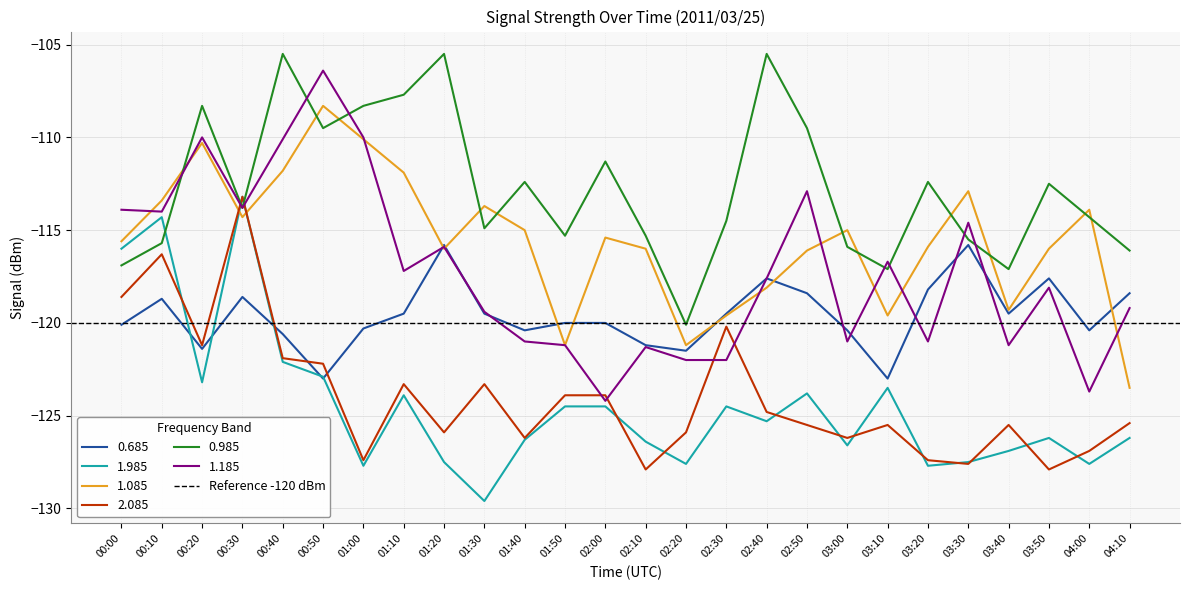

Where does the 0.985 series first go above -113?

00:20